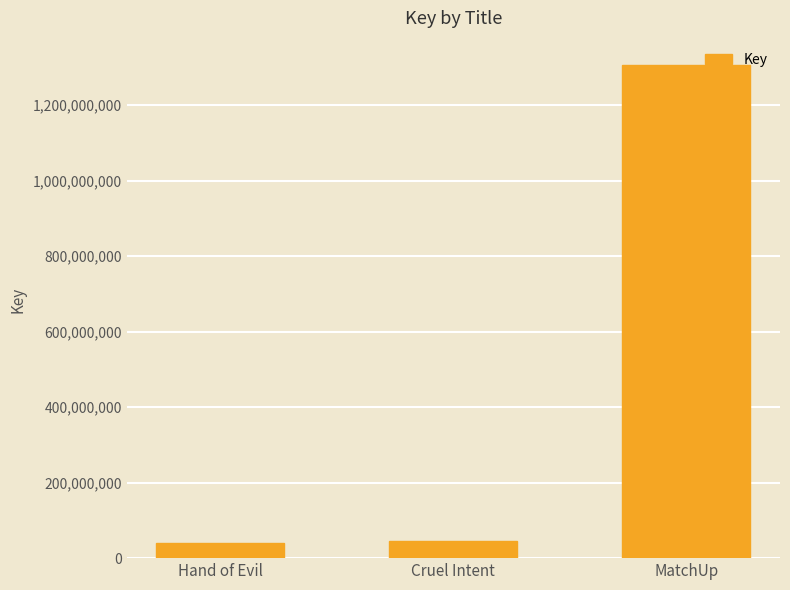

What is the label of the 3rd bar from the left?

MatchUp